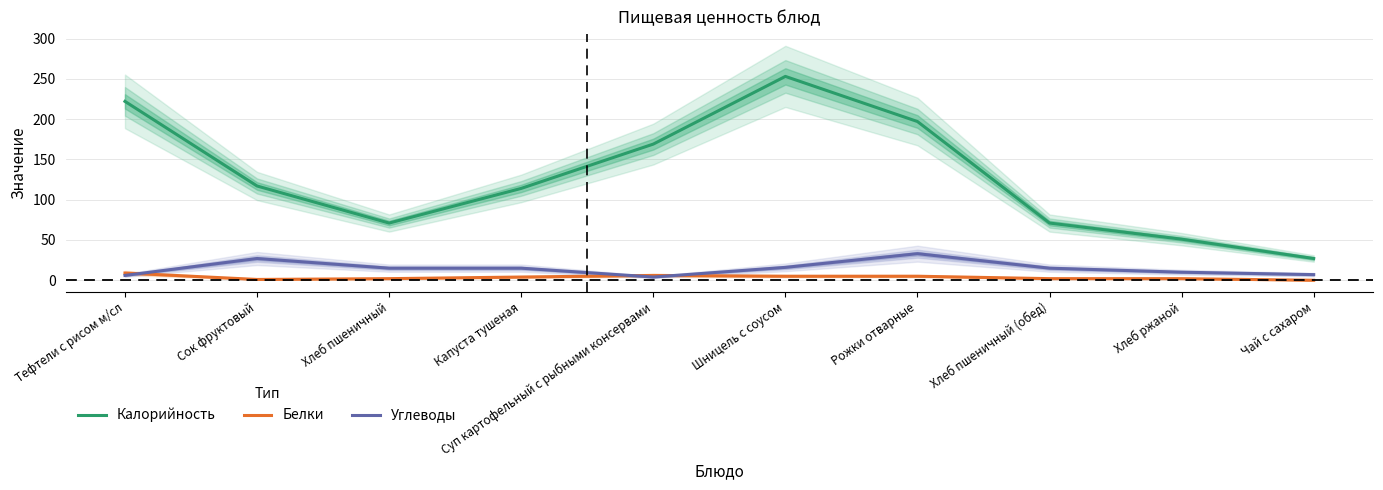

Is it true that Калорийность equals 115 at Хлеб пшеничный?

False